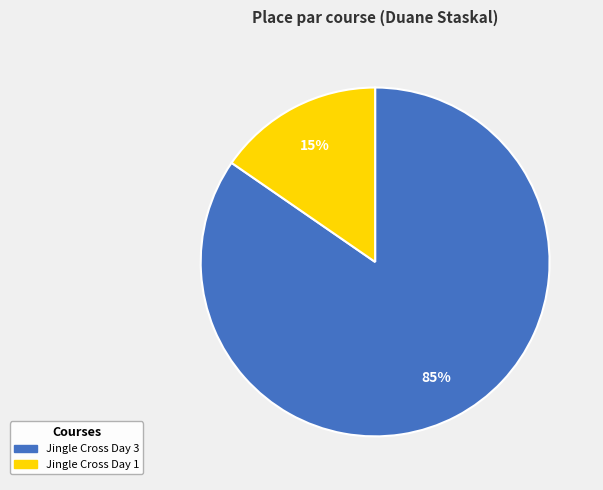

Count the number of slices in the pie.

2